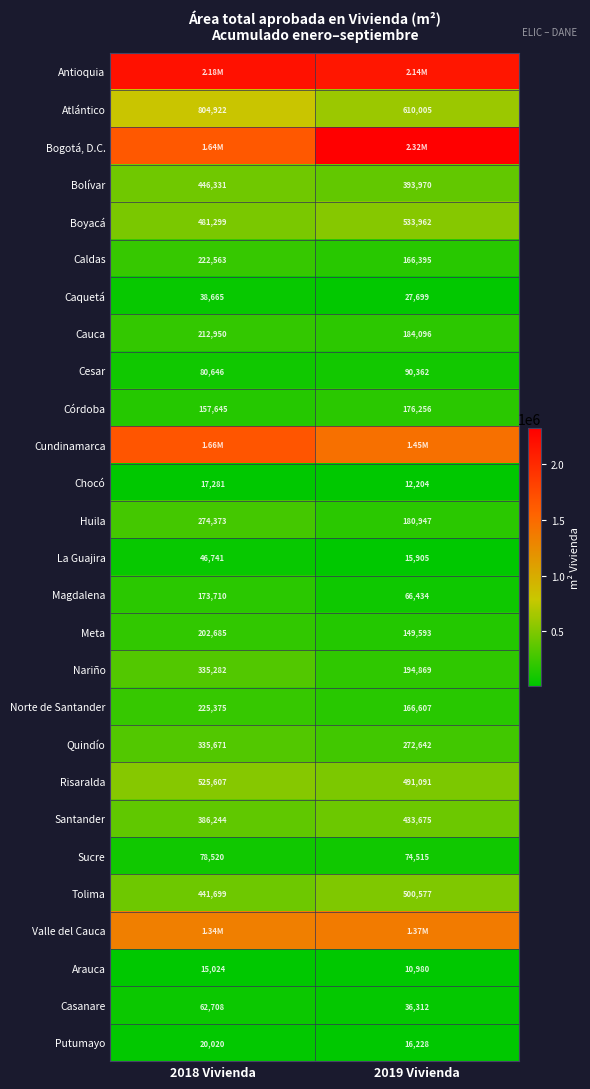

What is the maximum value for Boyacá?

533962